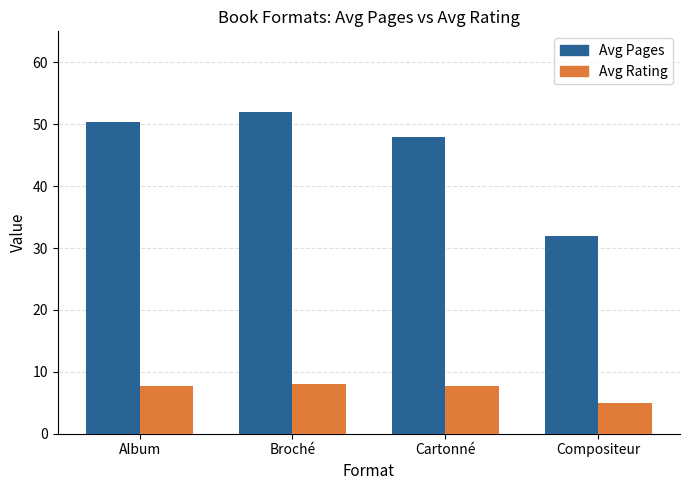

At which label does Avg Rating first exceed 7?

Album